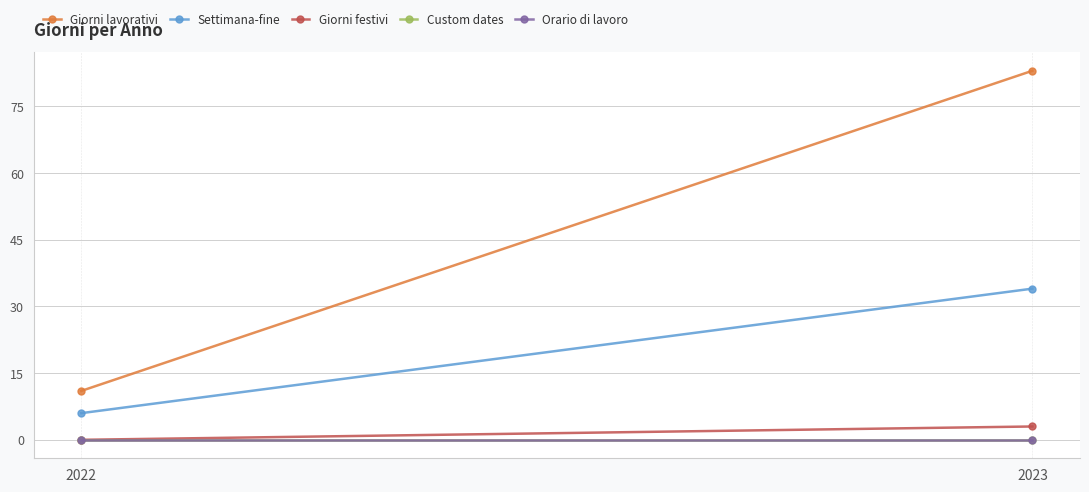

Which category has the highest value across all series?

2023